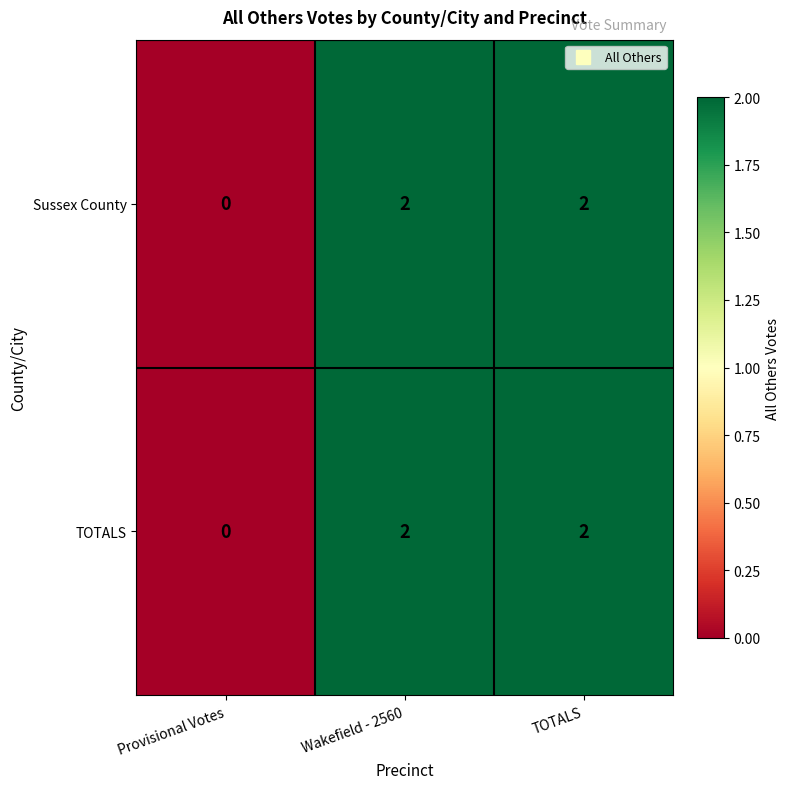

True or false: Sussex County has a value of 3 at TOTALS.

False